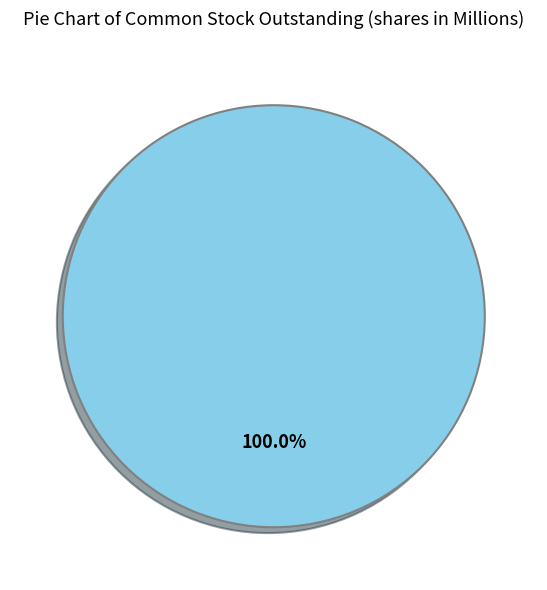

Rank the categories by value from highest to lowest.

Common stock, outstanding (Jun. 30, 2023)